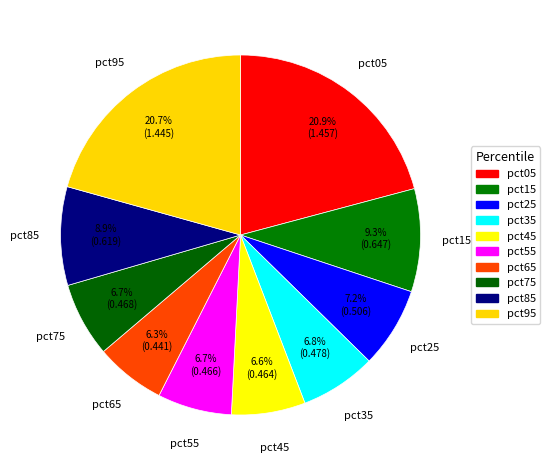

The pct15 slice represents 1% of the pie. True or false?

False